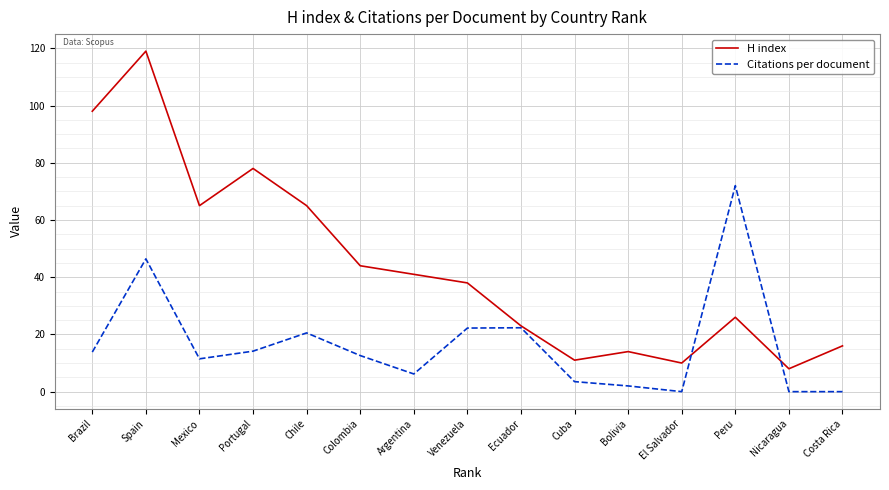

What are all the series names shown in the legend?

H index, Citations per document